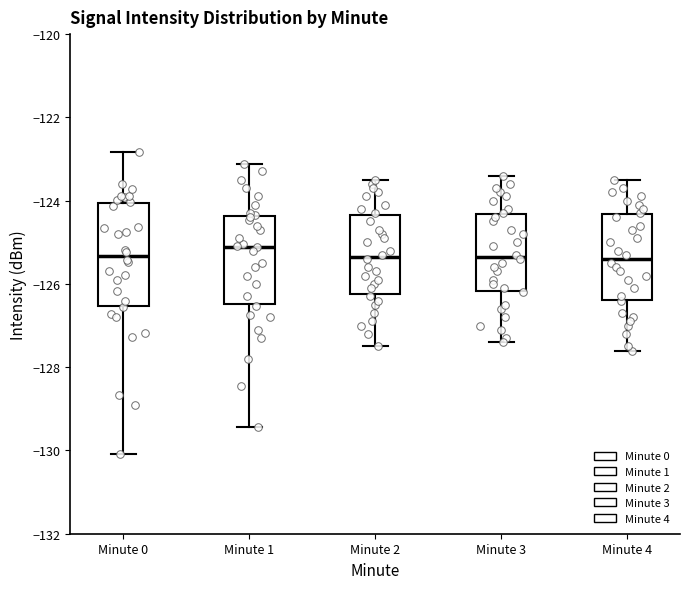

Which box is the tallest, from its lower edge to its upper edge?

Minute 0